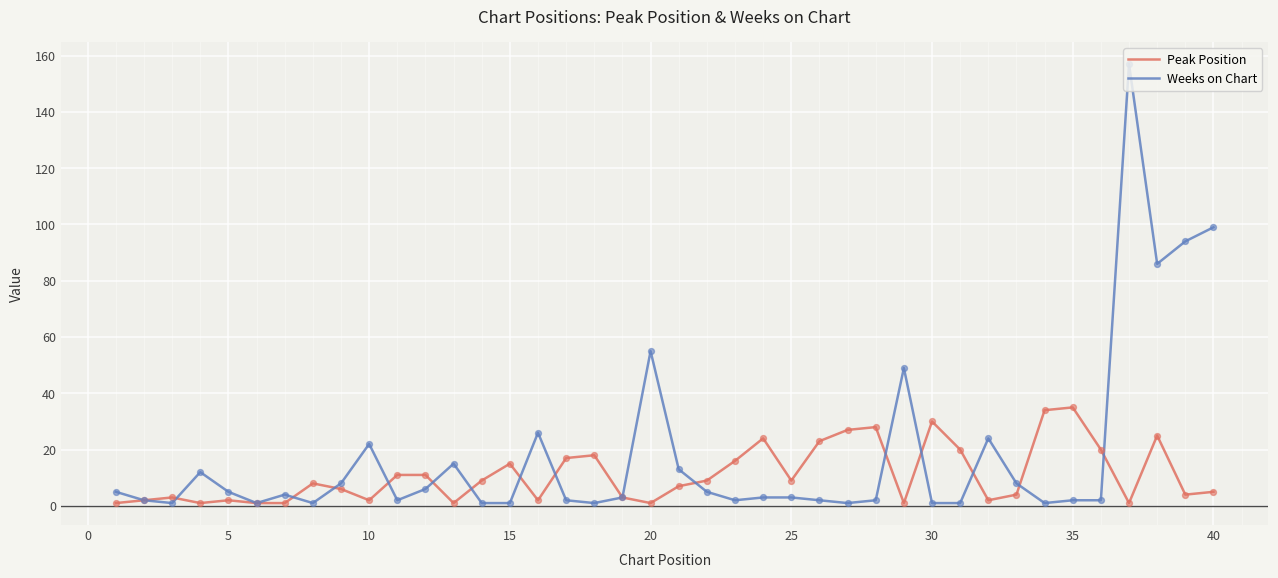

Which series has the largest total across all categories?

Weeks on Chart